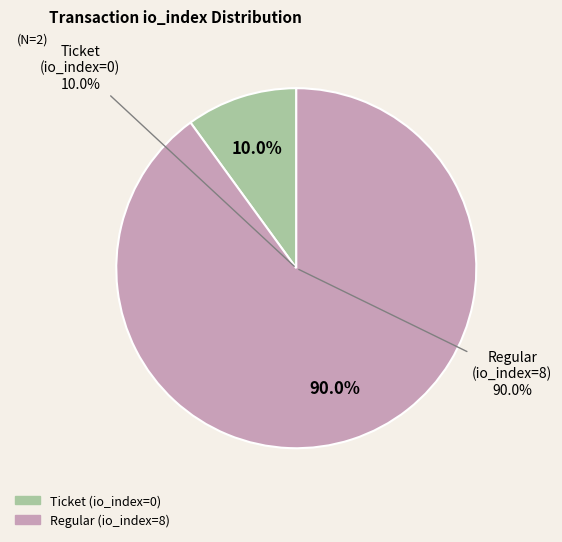

Is the sum of Regular (io_index=8) and Ticket (io_index=0) greater than half?

Yes